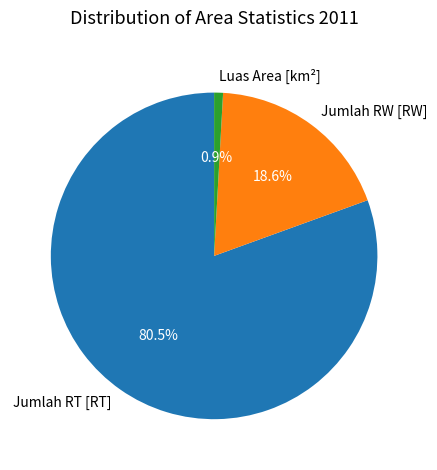

To the nearest percent, what is the average slice percentage?

33%